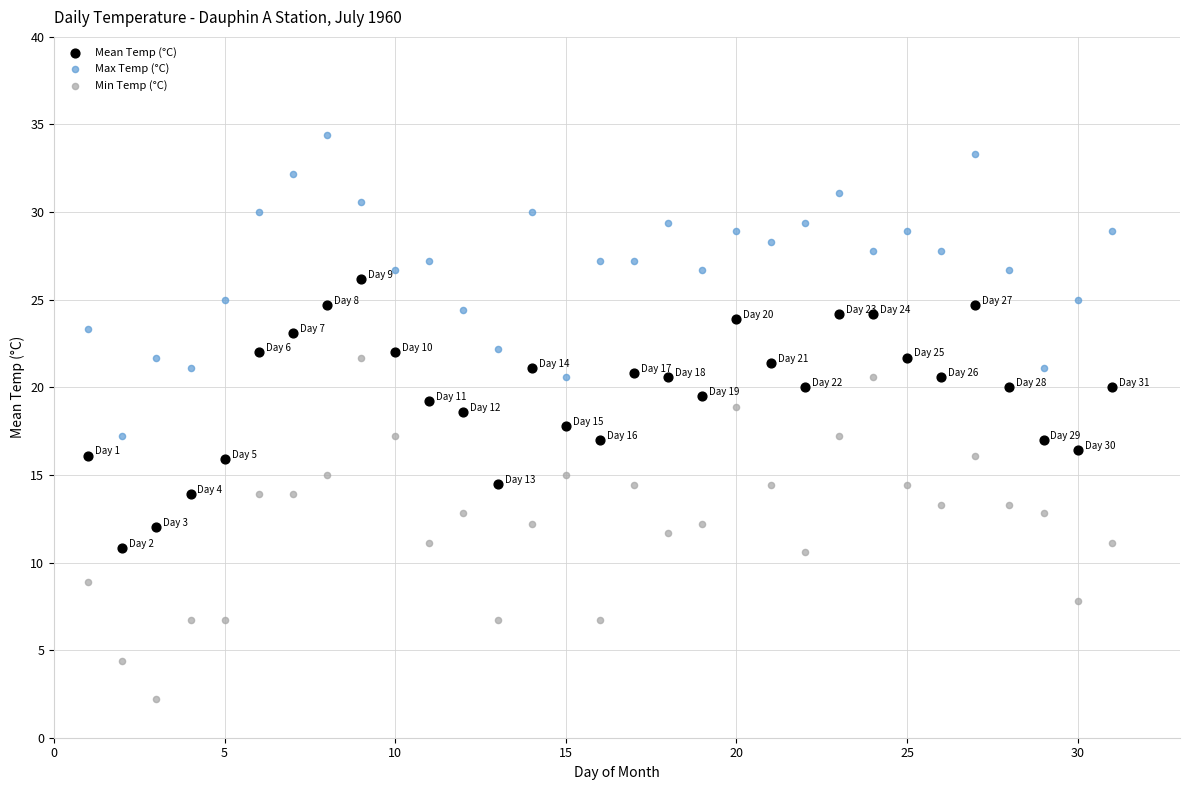

Across all data points, what is the range of Y values (max minus min)?

32.2